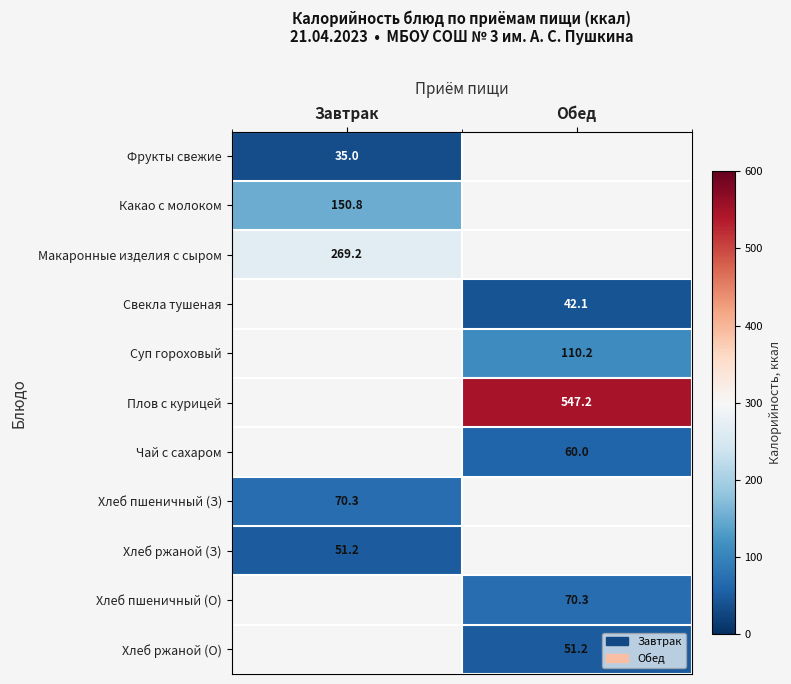

The value of Хлеб ржаной (З) at Завтрак is 18.3. True or false?

False